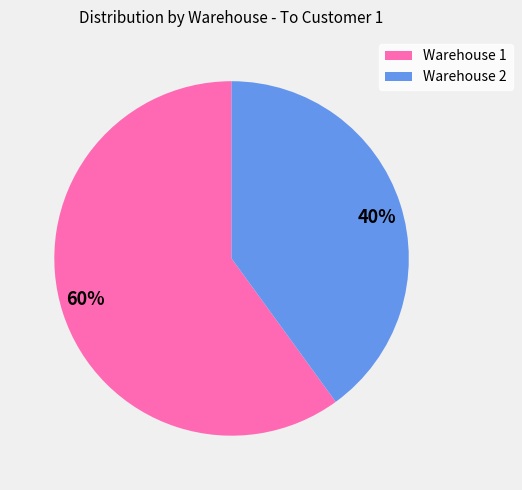

Which has a higher value, Warehouse 2 or Warehouse 1?

Warehouse 1